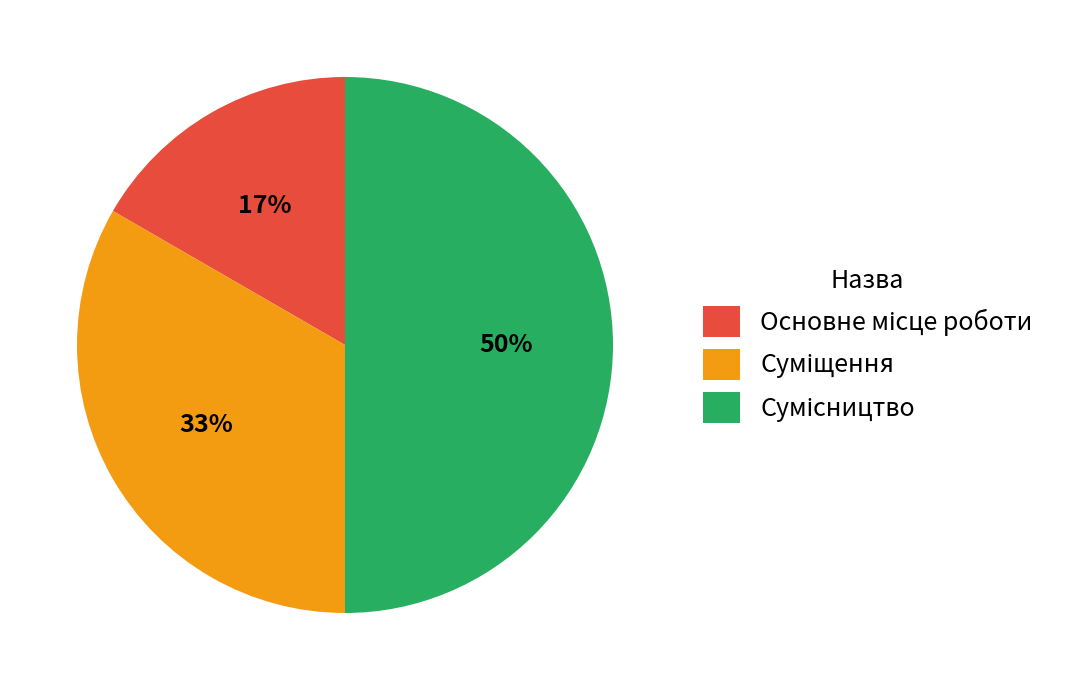

To the nearest percent, what is the average slice percentage?

33%